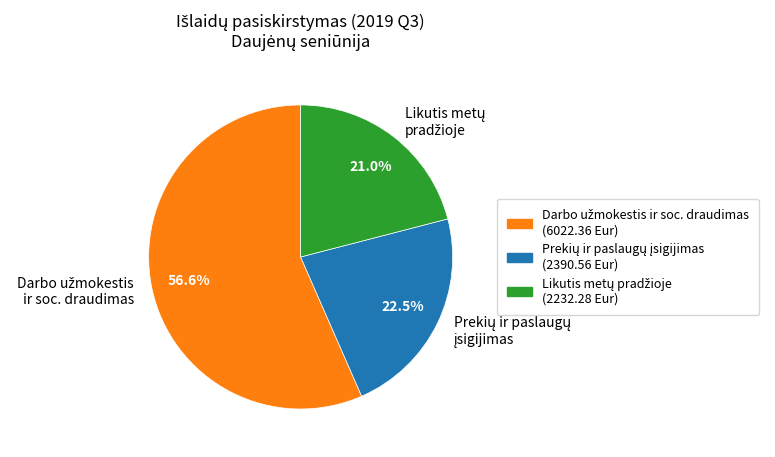

Does any single category account for the majority?

Yes